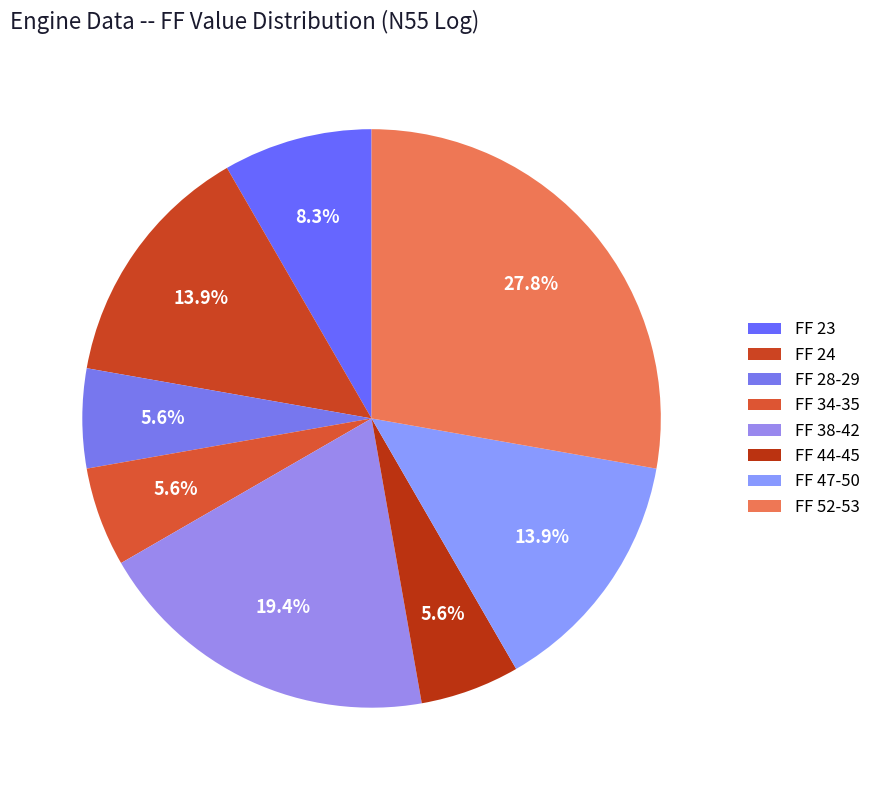

To the nearest percent, what is the difference between the largest and smallest slice percentages?

22%